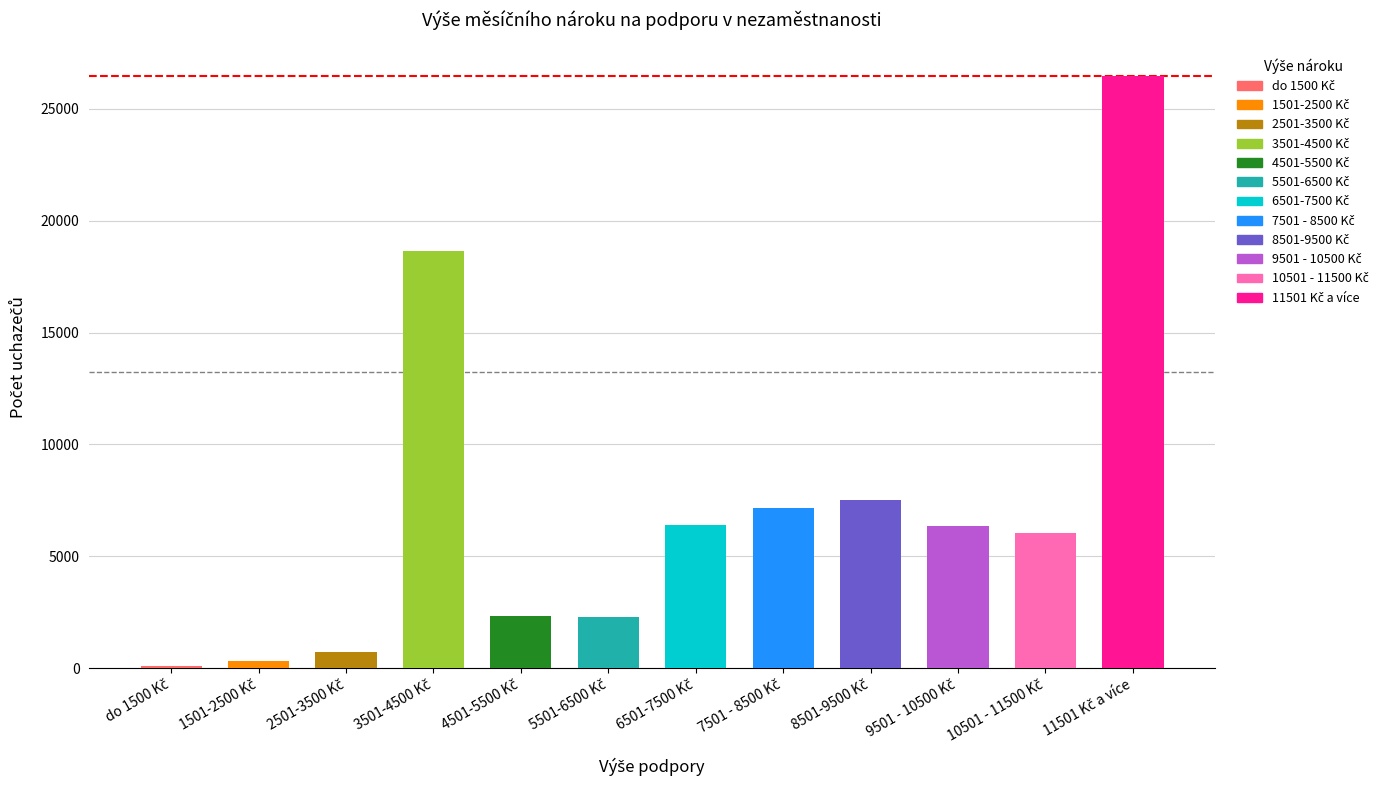

What is the maximum value shown in the chart?

26454